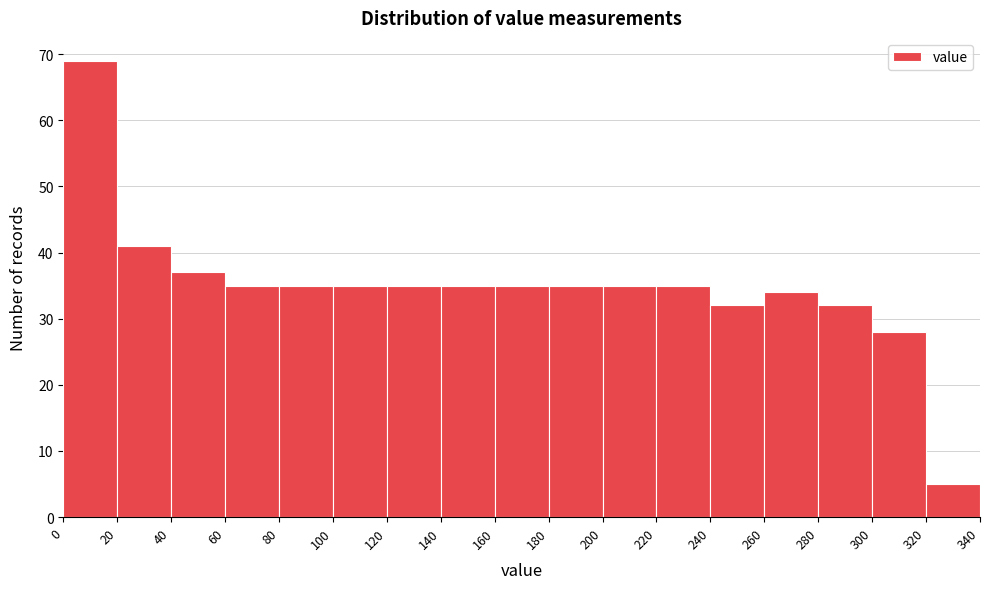

Reading left to right, list every bar in this chart as the range it spans on the x-axis followed by its height. The values are not printed on the chart, so give them approximately, as read against the axis.

0 to 20: 69
20 to 40: 41
40 to 60: 37
60 to 80: 35
80 to 100: 35
100 to 120: 35
120 to 140: 35
140 to 160: 35
160 to 180: 35
180 to 200: 35
200 to 220: 35
220 to 240: 35
240 to 260: 32
260 to 280: 34
280 to 300: 32
300 to 320: 28
320 to 340: 5